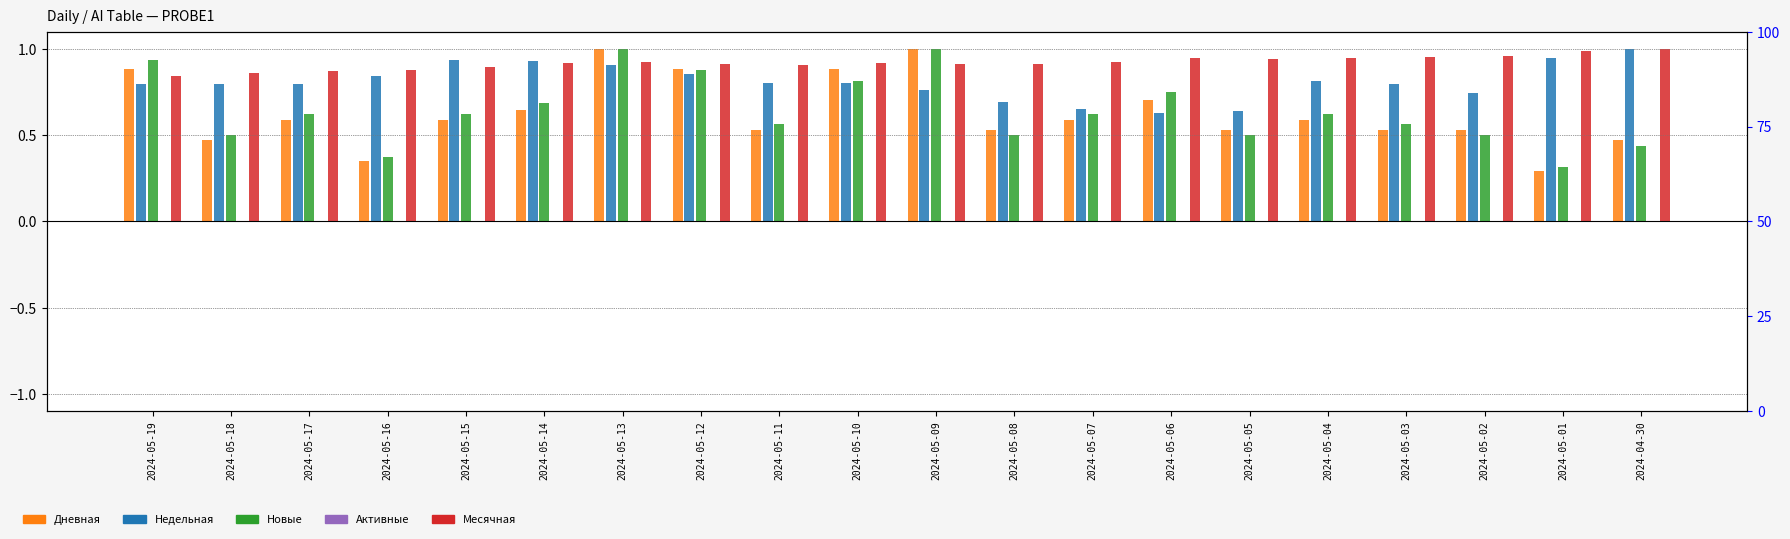

What is the label of the 4th bar from the right?

2024-05-03